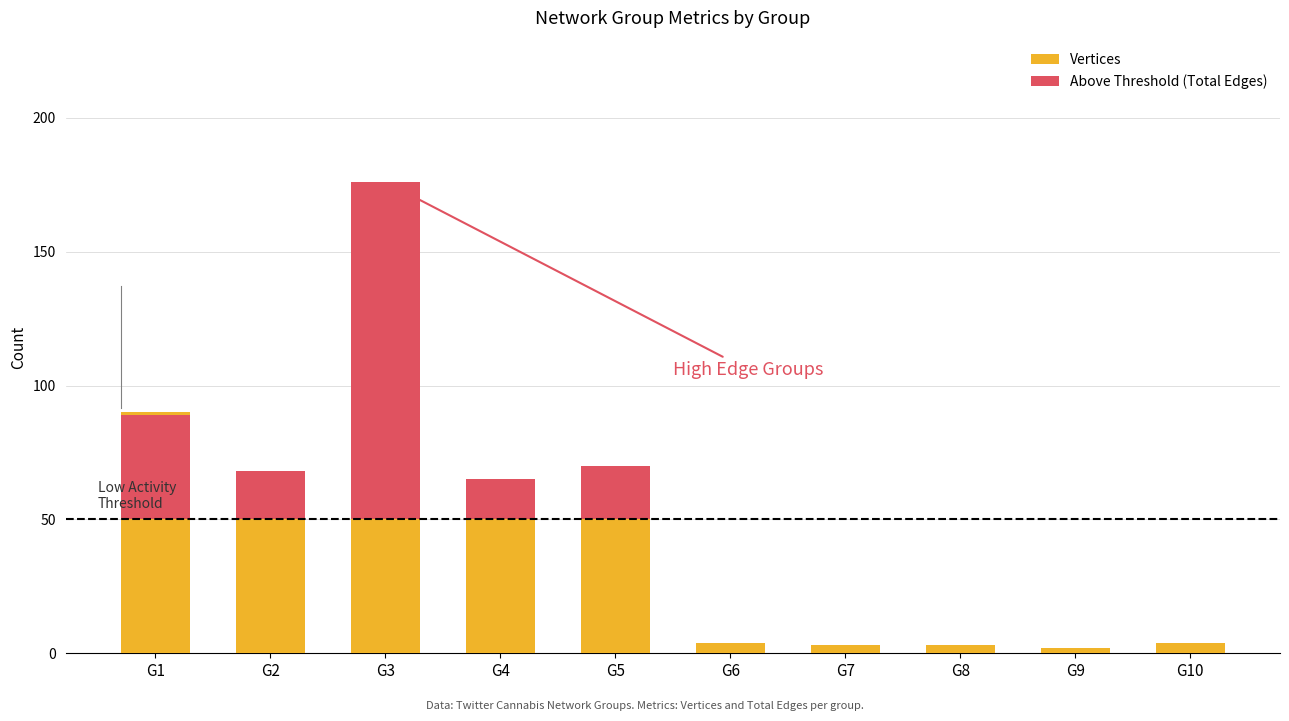

At which category does the chart reach its peak across all series?

G3